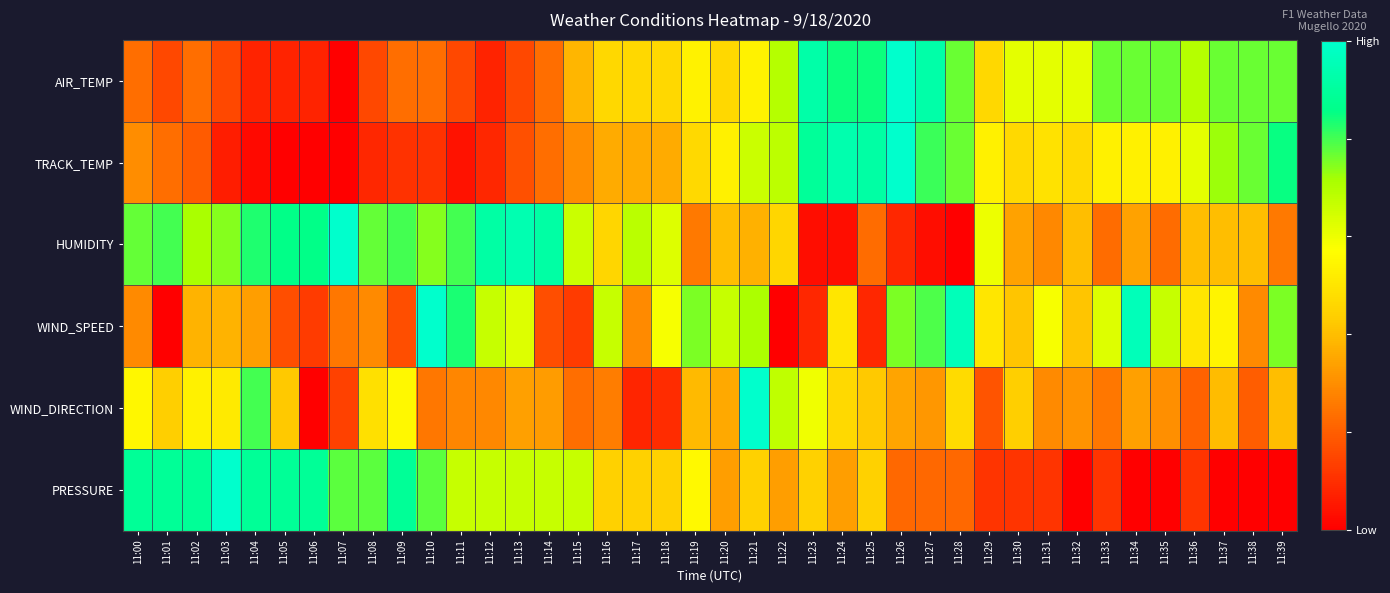

Reading right to left, transcribe all the data shown in this chart.

AIR_TEMP: 11:39=0.8	11:38=0.8	11:37=0.8	11:36=0.7	11:35=0.8	11:34=0.8	11:33=0.8	11:32=0.6	11:31=0.6	11:30=0.6	11:29=0.5	11:28=0.8	11:27=0.9	11:26=1.0	11:25=0.8	11:24=0.8	11:23=0.9	11:22=0.7	11:21=0.5	11:20=0.5	11:19=0.5	11:18=0.5	11:17=0.5	11:16=0.5	11:15=0.4	11:14=0.2	11:13=0.2	11:12=0.1	11:11=0.2	11:10=0.2	11:09=0.2	11:08=0.2	11:07=0.0	11:06=0.1	11:05=0.1	11:04=0.1	11:03=0.2	11:02=0.2	11:01=0.2	11:00=0.2
TRACK_TEMP: 11:39=0.9	11:38=0.8	11:37=0.7	11:36=0.6	11:35=0.5	11:34=0.5	11:33=0.5	11:32=0.5	11:31=0.5	11:30=0.5	11:29=0.5	11:28=0.8	11:27=0.8	11:26=1.0	11:25=0.9	11:24=0.9	11:23=0.9	11:22=0.7	11:21=0.7	11:20=0.5	11:19=0.5	11:18=0.4	11:17=0.4	11:16=0.4	11:15=0.3	11:14=0.2	11:13=0.2	11:12=0.1	11:11=0.0	11:10=0.1	11:09=0.1	11:08=0.1	11:07=0.0	11:06=0.0	11:05=0.0	11:04=0.0	11:03=0.1	11:02=0.2	11:01=0.2	11:00=0.3
HUMIDITY: 11:39=0.3	11:38=0.4	11:37=0.4	11:36=0.4	11:35=0.2	11:34=0.3	11:33=0.2	11:32=0.4	11:31=0.3	11:30=0.3	11:29=0.6	11:28=0.0	11:27=0.0	11:26=0.1	11:25=0.2	11:24=0.0	11:23=0.0	11:22=0.5	11:21=0.4	11:20=0.4	11:19=0.3	11:18=0.6	11:17=0.7	11:16=0.5	11:15=0.7	11:14=0.9	11:13=0.9	11:12=0.9	11:11=0.8	11:10=0.7	11:09=0.8	11:08=0.8	11:07=1.0	11:06=0.9	11:05=0.9	11:04=0.8	11:03=0.7	11:02=0.7	11:01=0.8	11:00=0.8
WIND_SPEED: 11:39=0.8	11:38=0.3	11:37=0.5	11:36=0.5	11:35=0.7	11:34=1.0	11:33=0.6	11:32=0.4	11:31=0.6	11:30=0.4	11:29=0.5	11:28=1.0	11:27=0.8	11:26=0.8	11:25=0.1	11:24=0.5	11:23=0.1	11:22=0.0	11:21=0.7	11:20=0.7	11:19=0.8	11:18=0.6	11:17=0.3	11:16=0.7	11:15=0.1	11:14=0.2	11:13=0.6	11:12=0.7	11:11=0.8	11:10=1.0	11:09=0.2	11:08=0.3	11:07=0.3	11:06=0.1	11:05=0.2	11:04=0.3	11:03=0.4	11:02=0.4	11:01=0.0	11:00=0.3
WIND_DIRECTION: 11:39=0.4	11:38=0.2	11:37=0.4	11:36=0.2	11:35=0.3	11:34=0.3	11:33=0.3	11:32=0.3	11:31=0.3	11:30=0.4	11:29=0.2	11:28=0.5	11:27=0.3	11:26=0.3	11:25=0.4	11:24=0.5	11:23=0.6	11:22=0.7	11:21=1.0	11:20=0.4	11:19=0.4	11:18=0.1	11:17=0.1	11:16=0.3	11:15=0.2	11:14=0.3	11:13=0.3	11:12=0.3	11:11=0.3	11:10=0.3	11:09=0.6	11:08=0.5	11:07=0.1	11:06=0.0	11:05=0.4	11:04=0.8	11:03=0.5	11:02=0.5	11:01=0.4	11:00=0.5
PRESSURE: 11:39=0.0	11:38=0.0	11:37=0.0	11:36=0.1	11:35=0.0	11:34=0.0	11:33=0.1	11:32=0.0	11:31=0.1	11:30=0.1	11:29=0.1	11:28=0.2	11:27=0.2	11:26=0.2	11:25=0.4	11:24=0.3	11:23=0.4	11:22=0.3	11:21=0.4	11:20=0.3	11:19=0.6	11:18=0.4	11:17=0.4	11:16=0.4	11:15=0.7	11:14=0.7	11:13=0.7	11:12=0.7	11:11=0.7	11:10=0.8	11:09=0.9	11:08=0.8	11:07=0.8	11:06=0.9	11:05=0.9	11:04=0.9	11:03=1.0	11:02=0.9	11:01=0.9	11:00=0.9